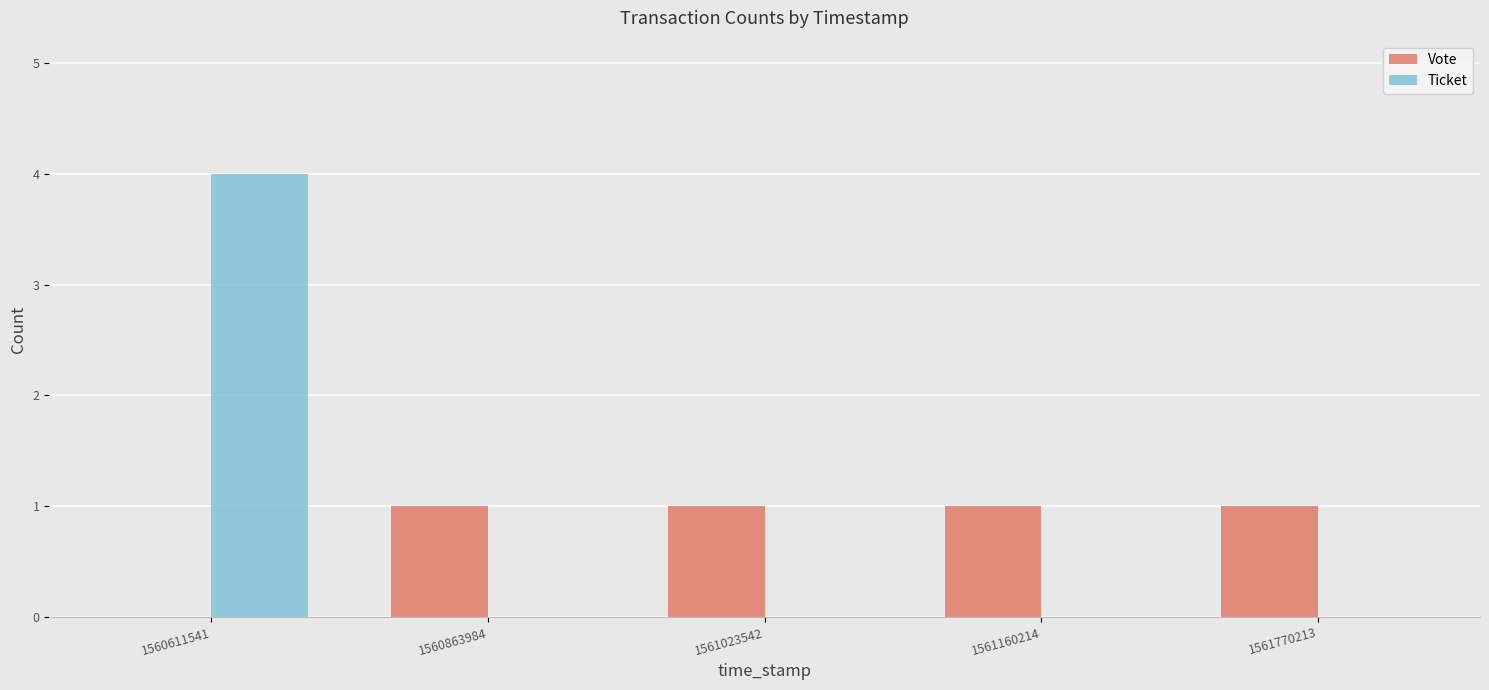

Reading right to left, list all the values displayed in this chart.

Vote: 1	1	1	1	0
Ticket: 0	0	0	0	4